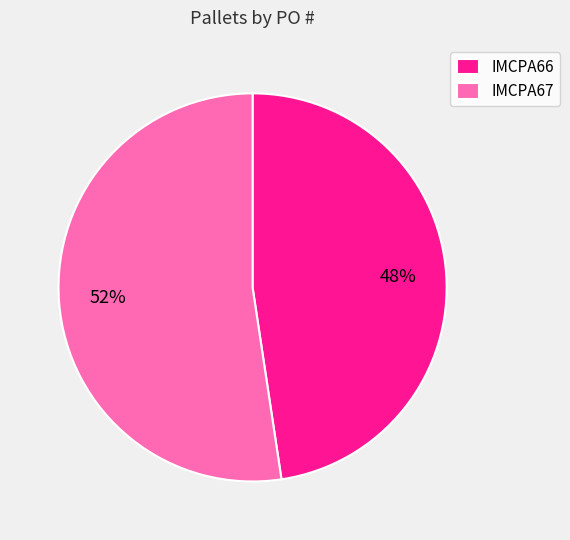

How many slices are in this pie chart?

2